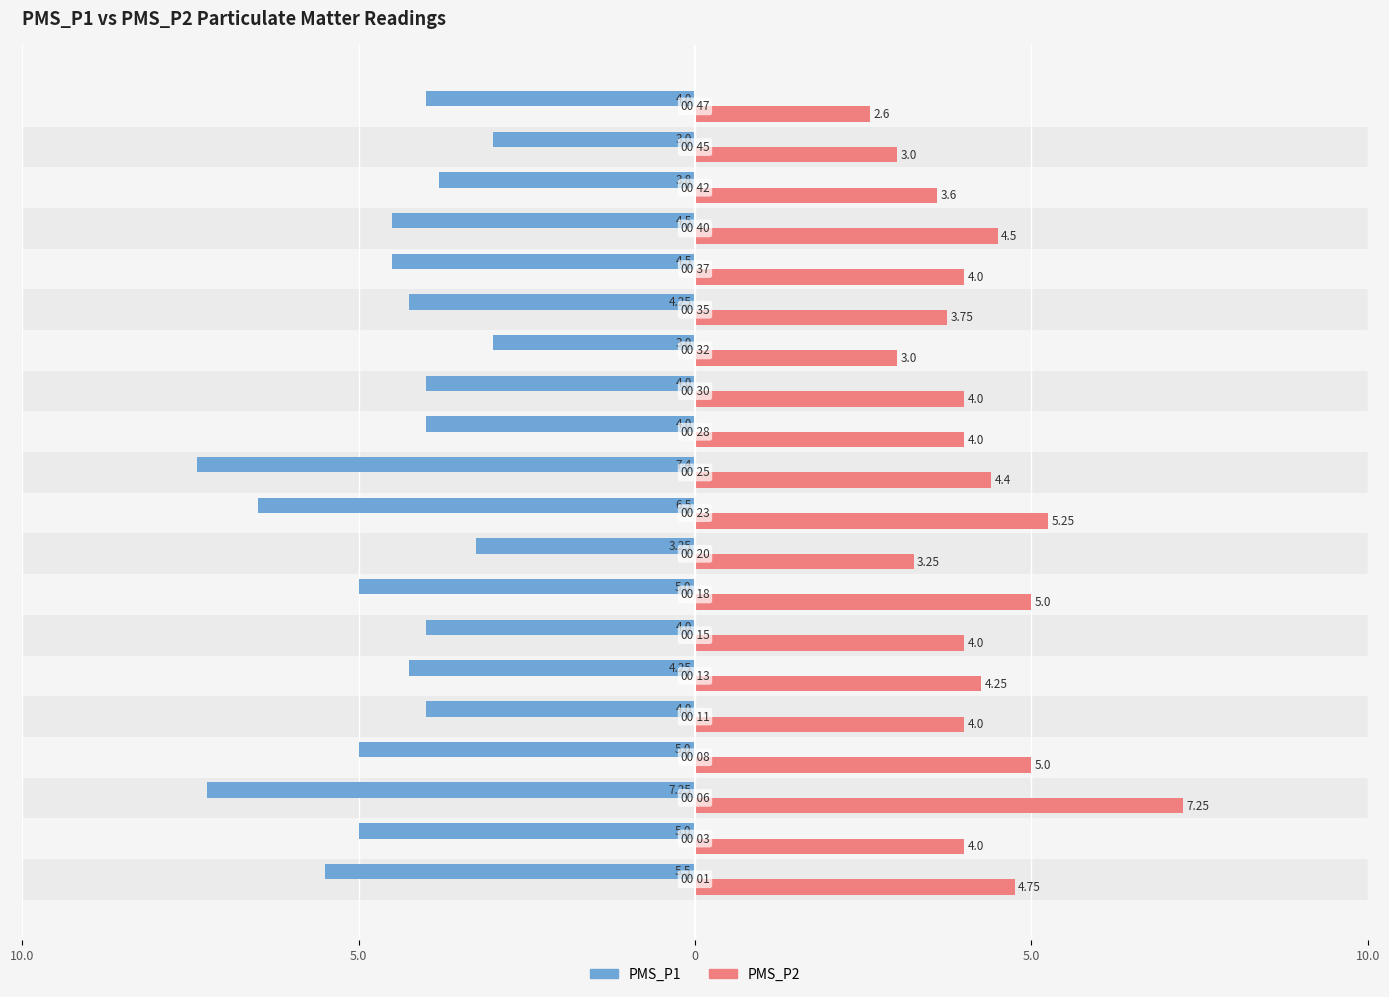

What are all the series names shown in the legend?

PMS_P1, PMS_P2